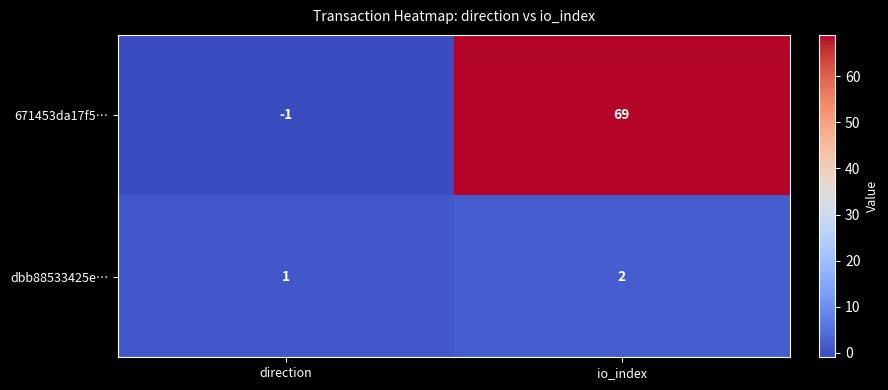

The value of 671453da17f5… at io_index is 93. True or false?

False